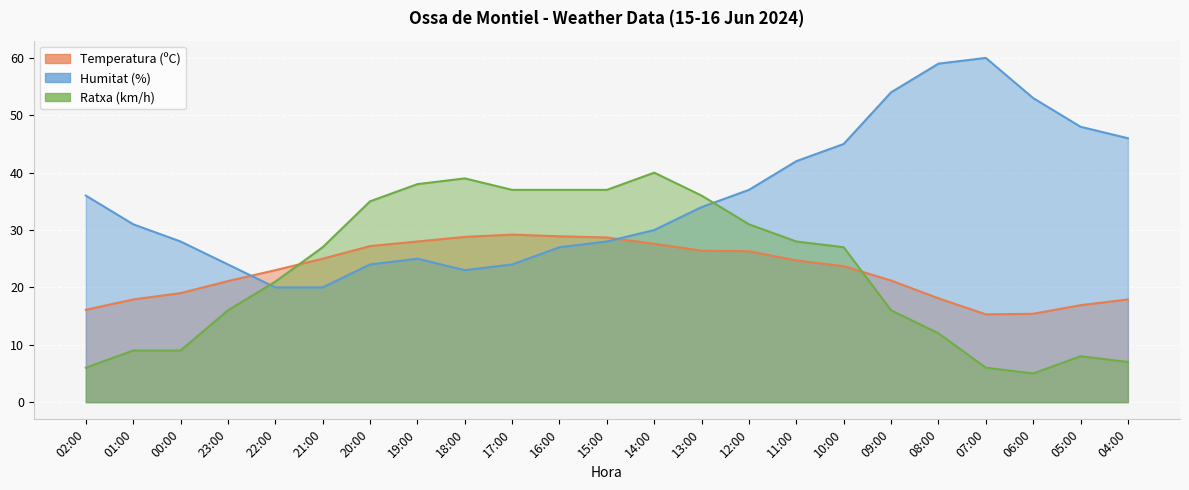

True or false: Humitat (%) and Ratxa (km/h) cross at least once.

True